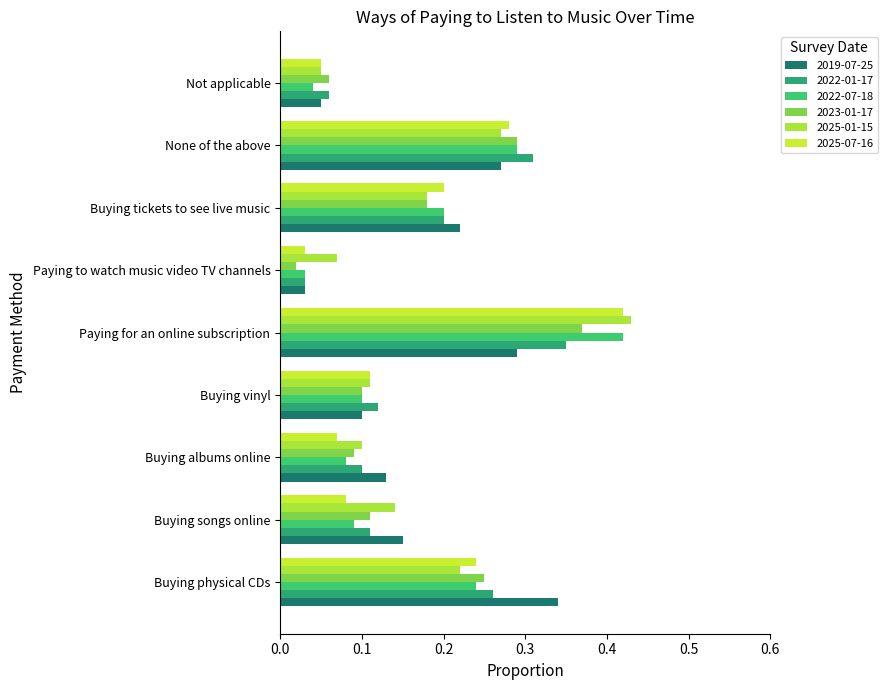

List the labels in order of 2025-07-16 value, largest first.

Paying for an online subscription, None of the above, Buying physical CDs, Buying tickets to see live music, Buying vinyl, Buying songs online, Buying albums online, Not applicable, Paying to watch music video TV channels